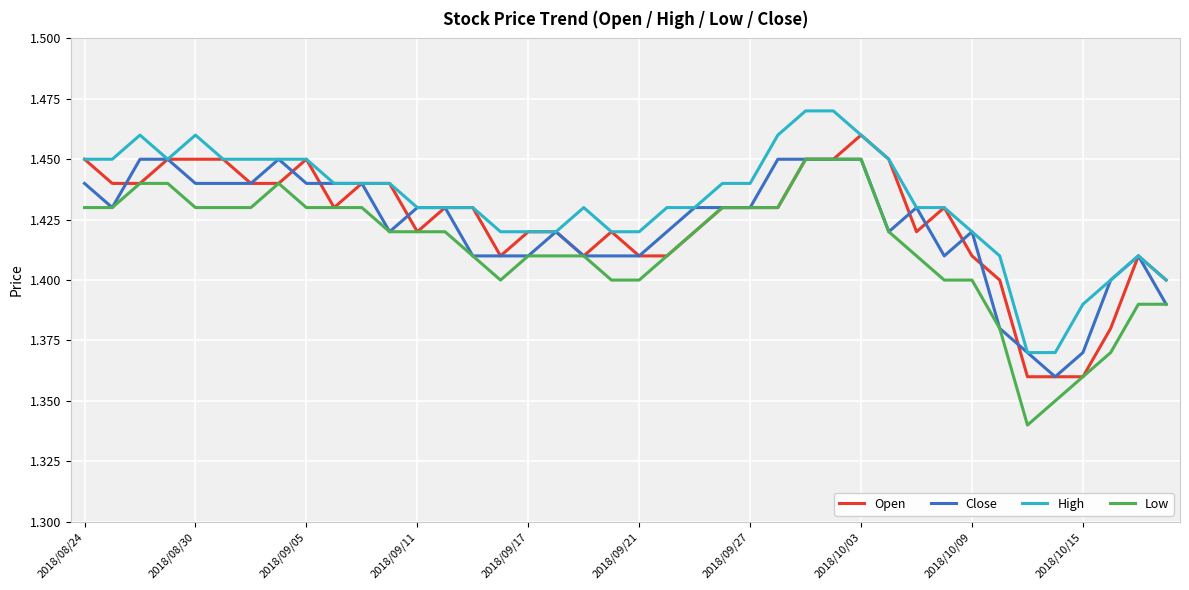

Which series has the largest range (max minus min)?

Low